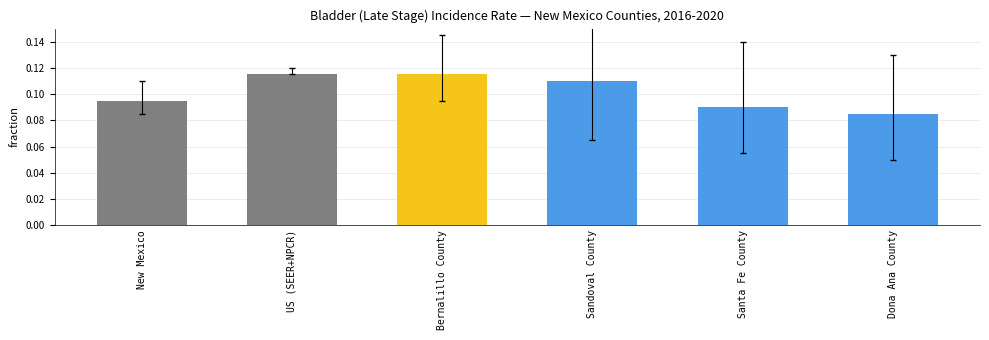

How many series are shown in this chart?

1